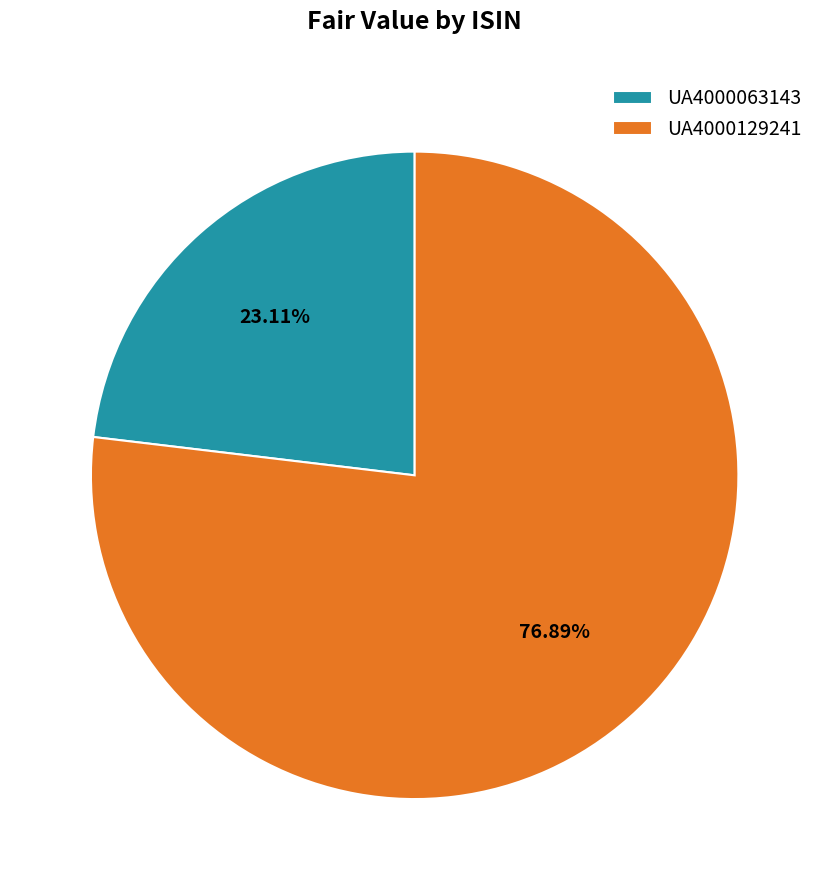

To the nearest percent, what portion does UA4000063143 represent?

23%